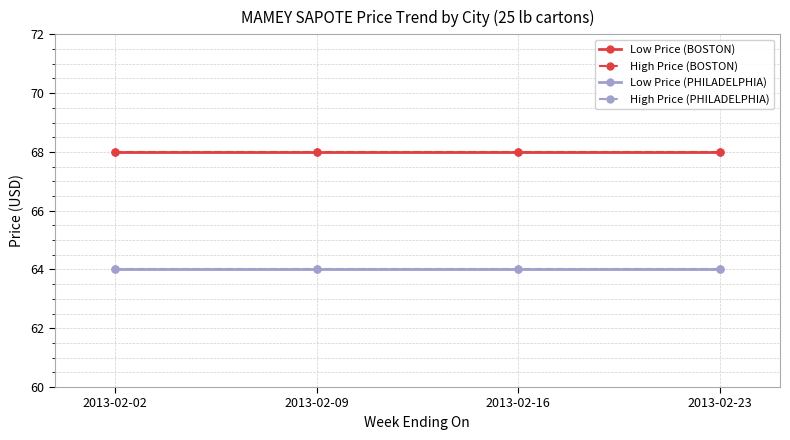

What is the sum of all Low Price (PHILADELPHIA) values?

256